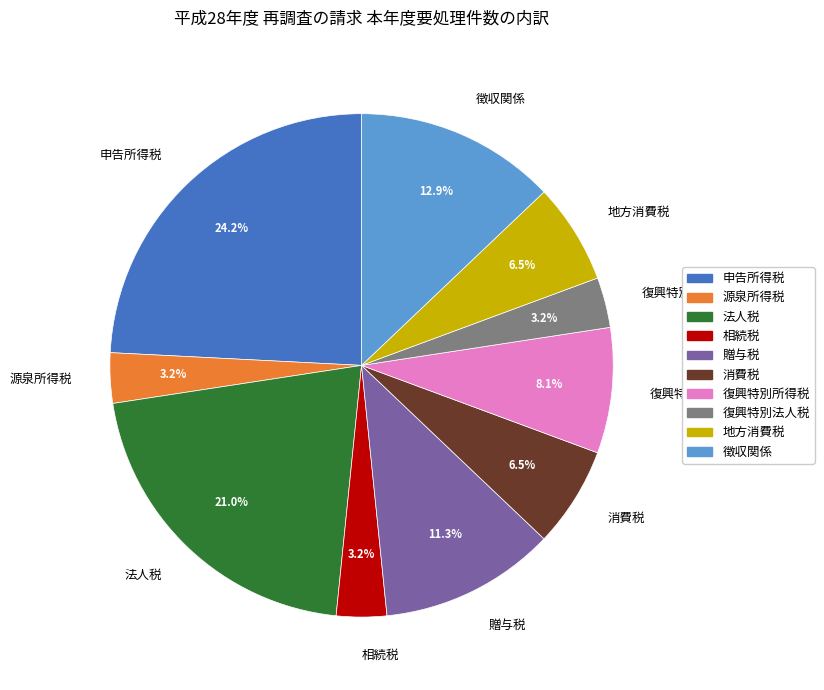

How many segments does this pie chart have?

10